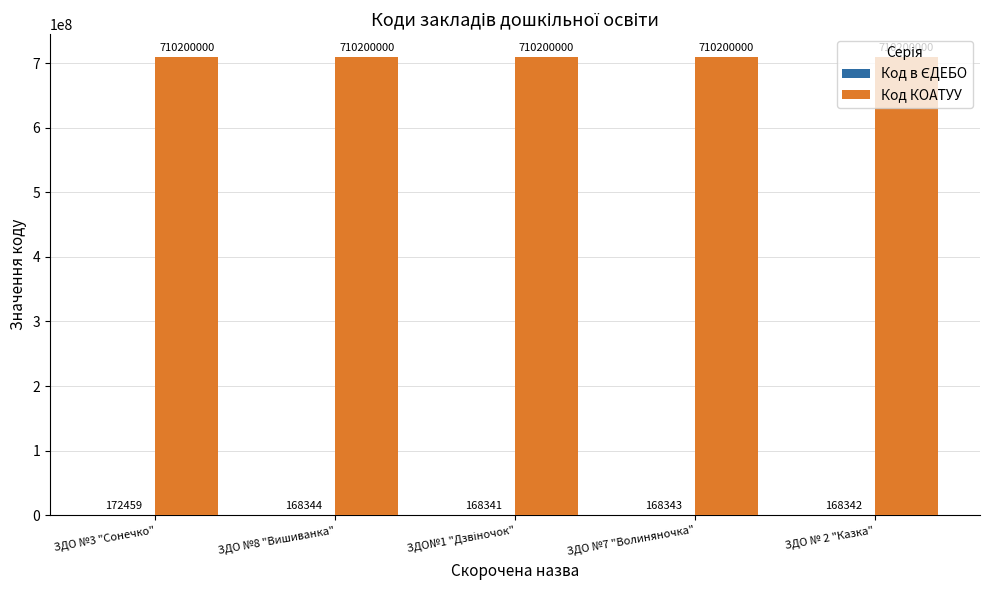

The Код КОАТУУ series shows 1170442046 at ЗДО №7 "Волиняночка". True or false?

False